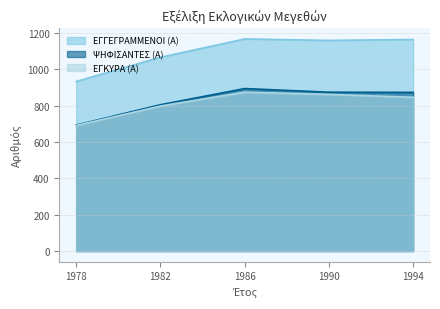

How many data points in ΕΓΚΥΡΑ (Α) are above 846?

2